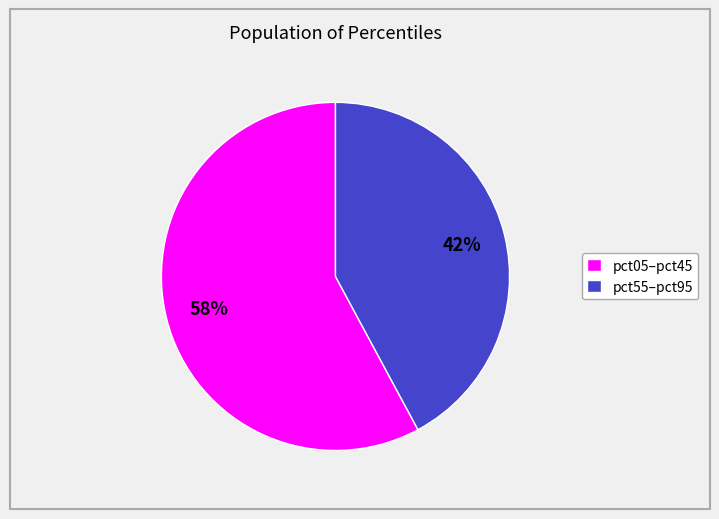

To the nearest percent, what percentage of the pie is pct05–pct45?

58%